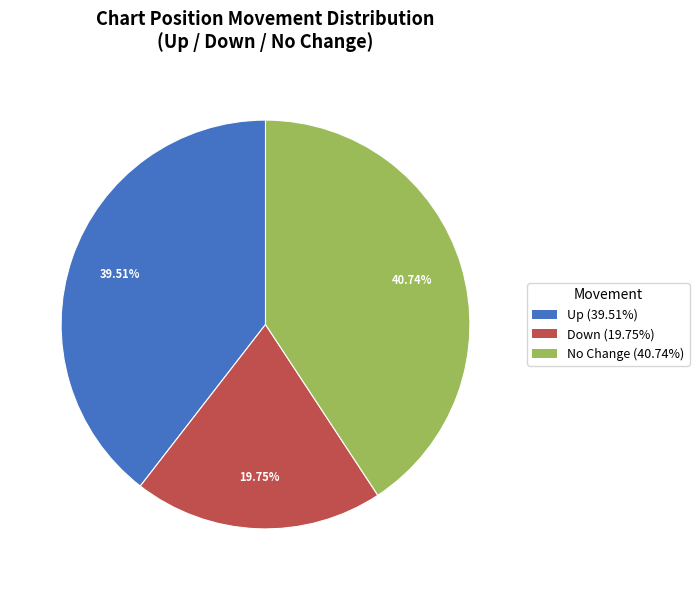

Do Down (19.75%) and Up (39.51%) together represent more than half of the pie?

Yes